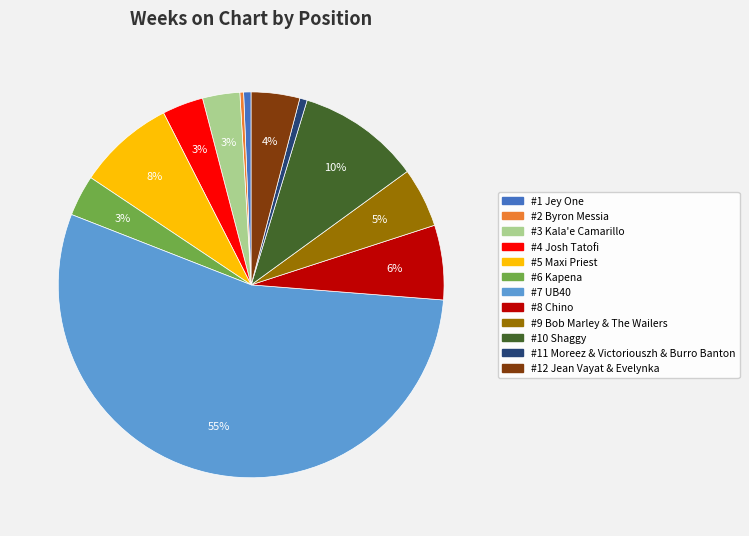

To the nearest percent, what is the average slice percentage?

8%